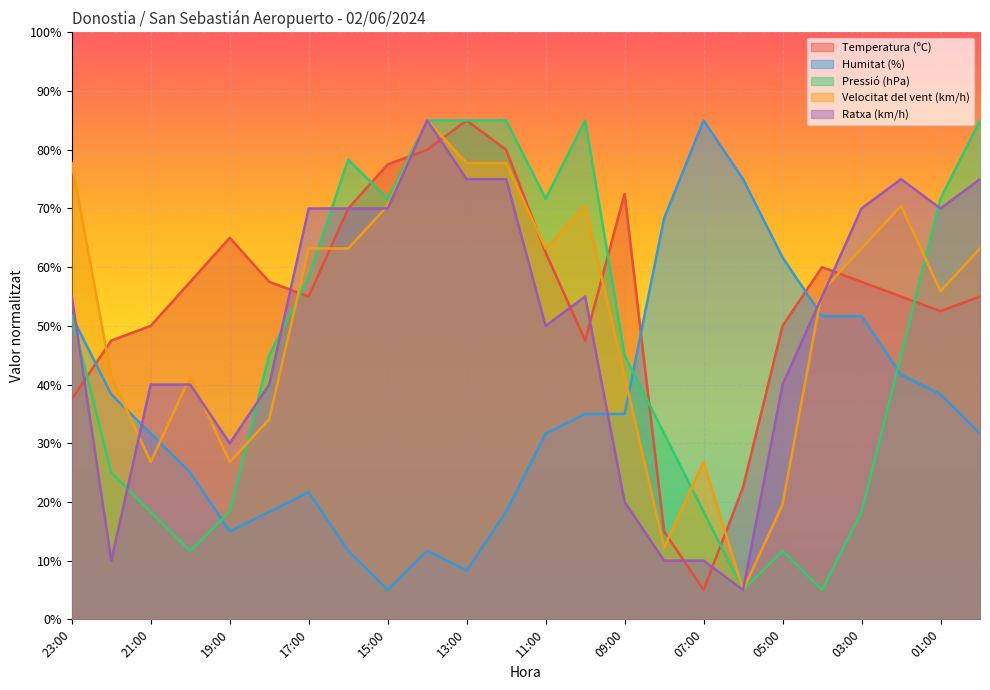

At which label does Temperatura (ºC) first exceed 57?

20:00